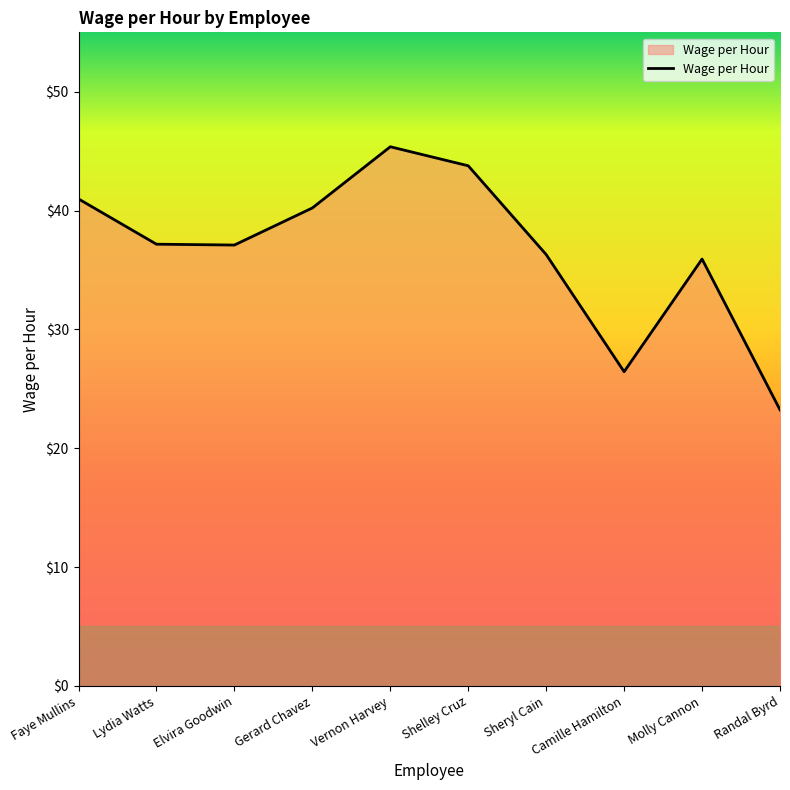

The value at Shelley Cruz is 73.0. True or false?

False